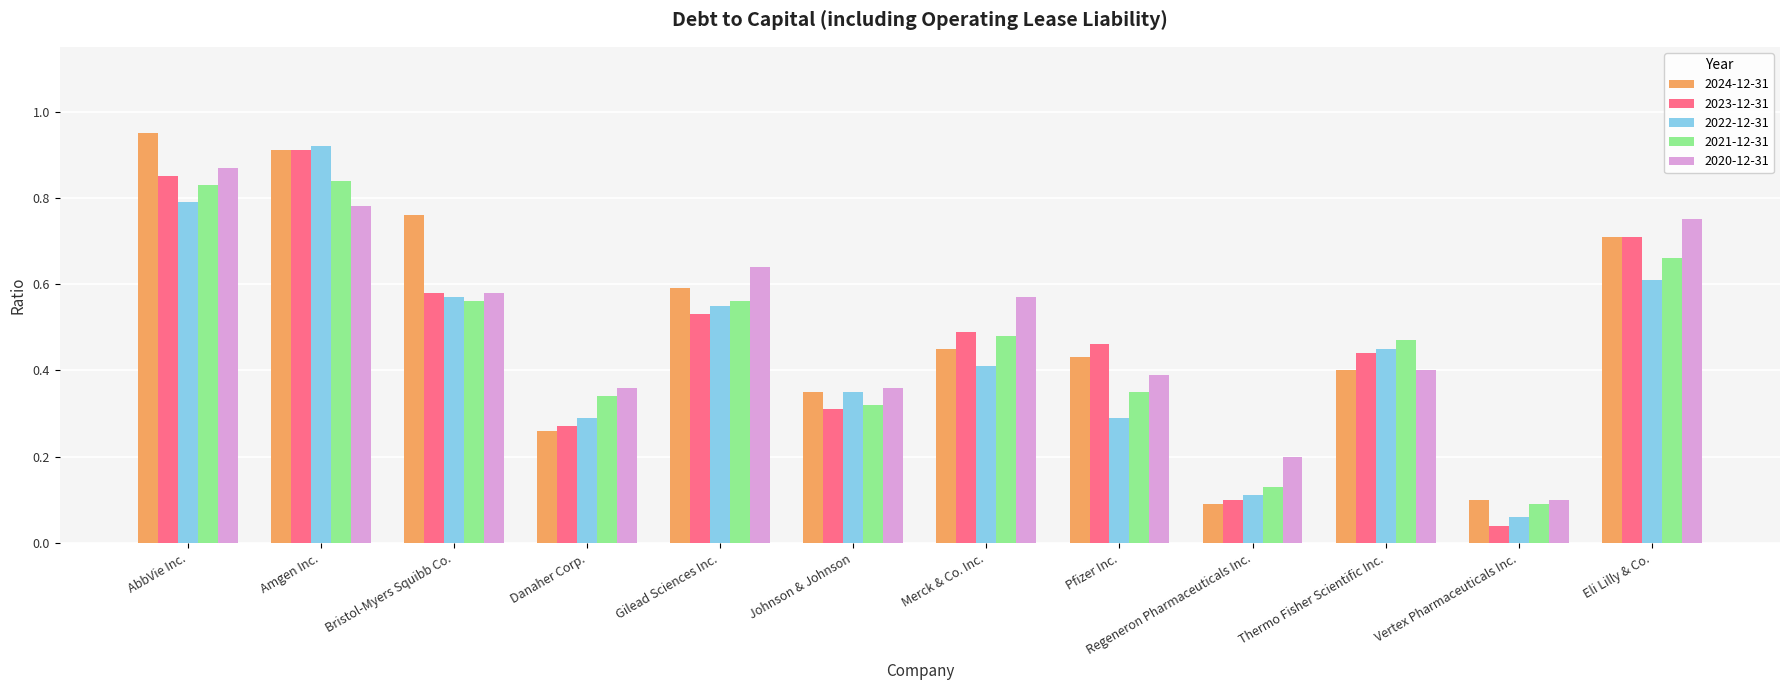

List the series in order of their peak value, lowest first.

2021-12-31, 2020-12-31, 2023-12-31, 2022-12-31, 2024-12-31